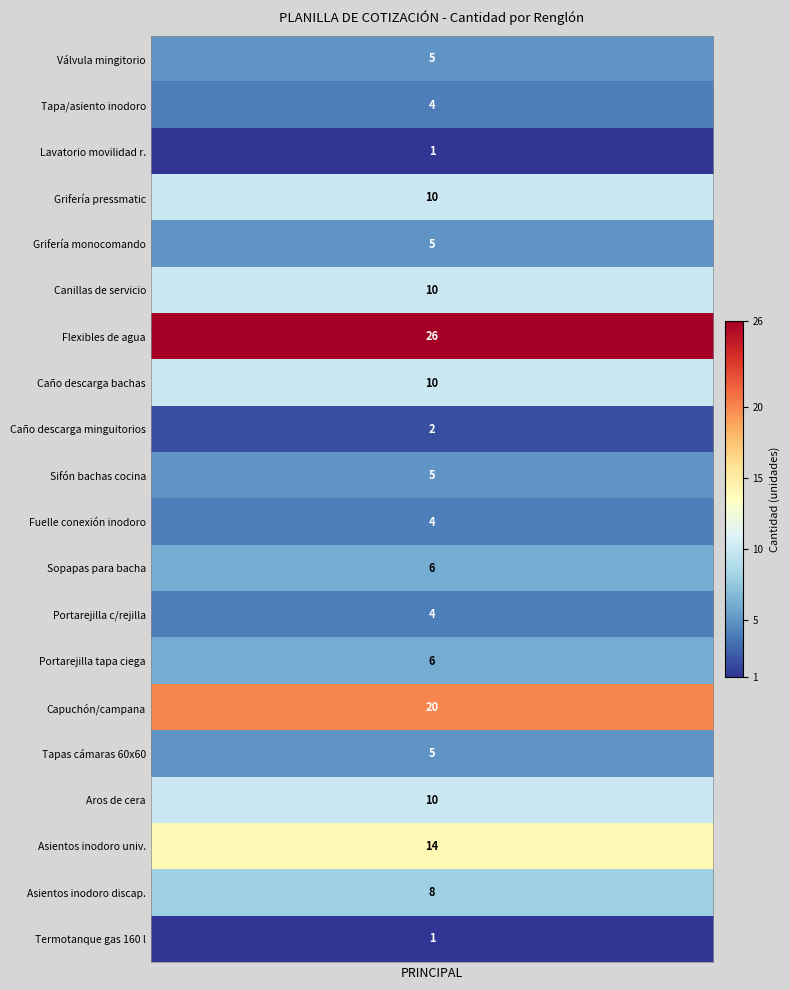

What is the change in value from 4 to 18?

+4